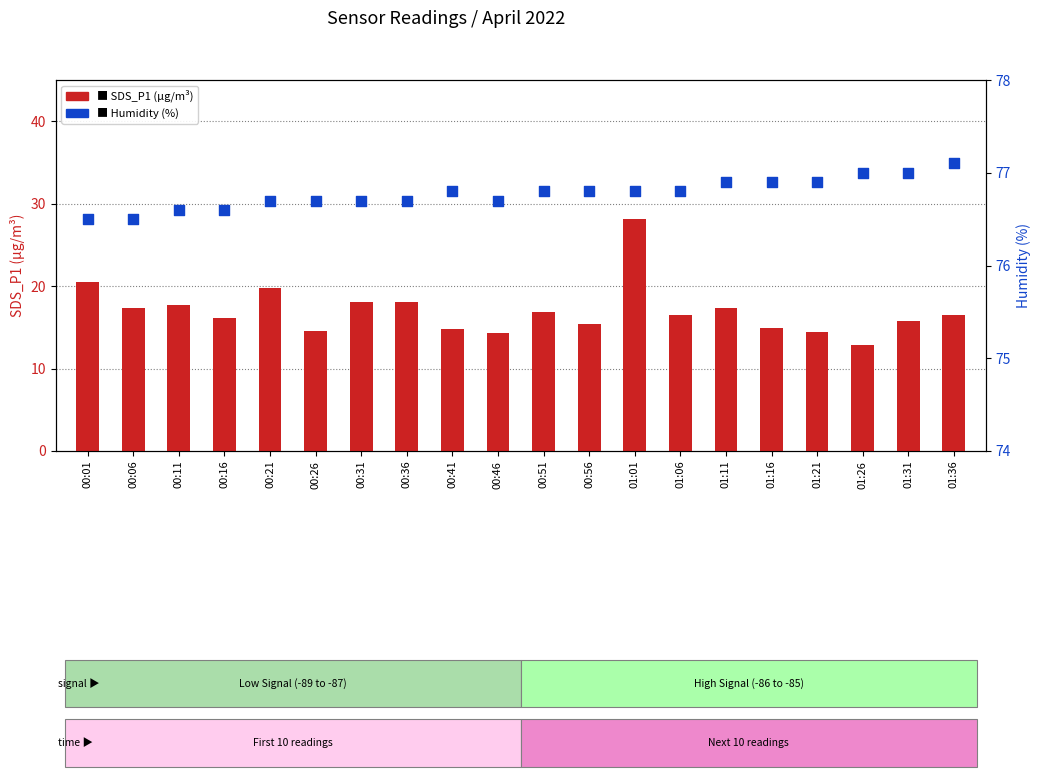

What is the total value across all series at 01:21?

91.4